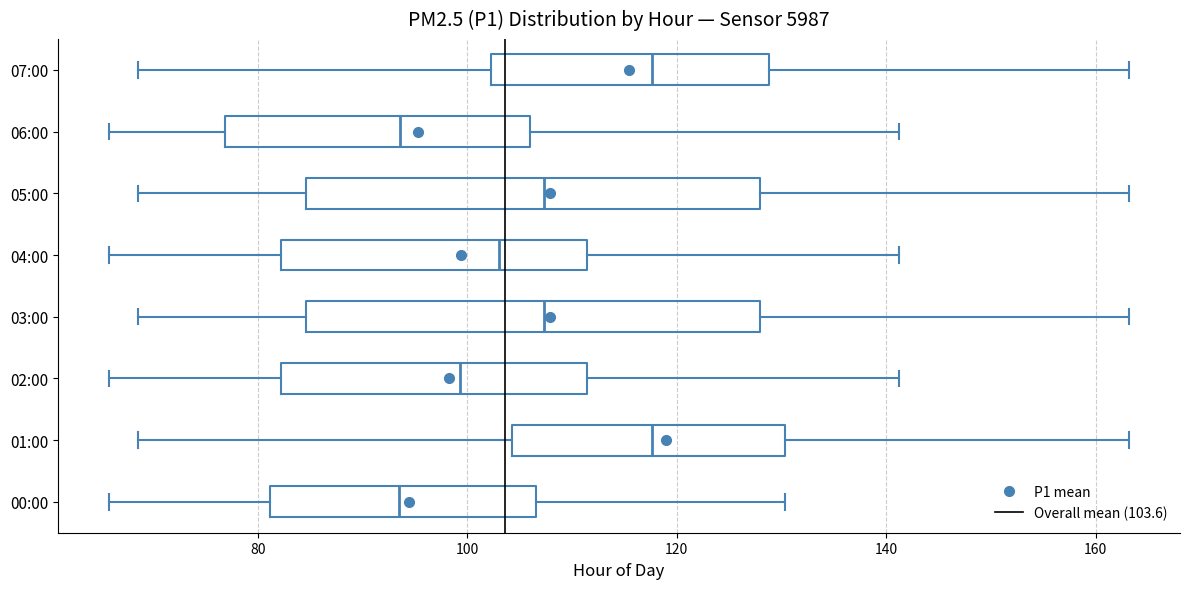

Reading bottom to top, transcribe this box plot: for each box, give where its median line is, the range the box spans, and where its two whiskers end, as read against the x-axis. The values are not printed on the chart, so give them approximately, as read against the axis.

00:00: median 94, box 82 to 106, whiskers 66 to 130
01:00: median 118, box 104 to 130, whiskers 68 to 164
02:00: median 100, box 82 to 112, whiskers 66 to 142
03:00: median 108, box 84 to 128, whiskers 68 to 164
04:00: median 104, box 82 to 112, whiskers 66 to 142
05:00: median 108, box 84 to 128, whiskers 68 to 164
06:00: median 94, box 76 to 106, whiskers 66 to 142
07:00: median 118, box 102 to 128, whiskers 68 to 164